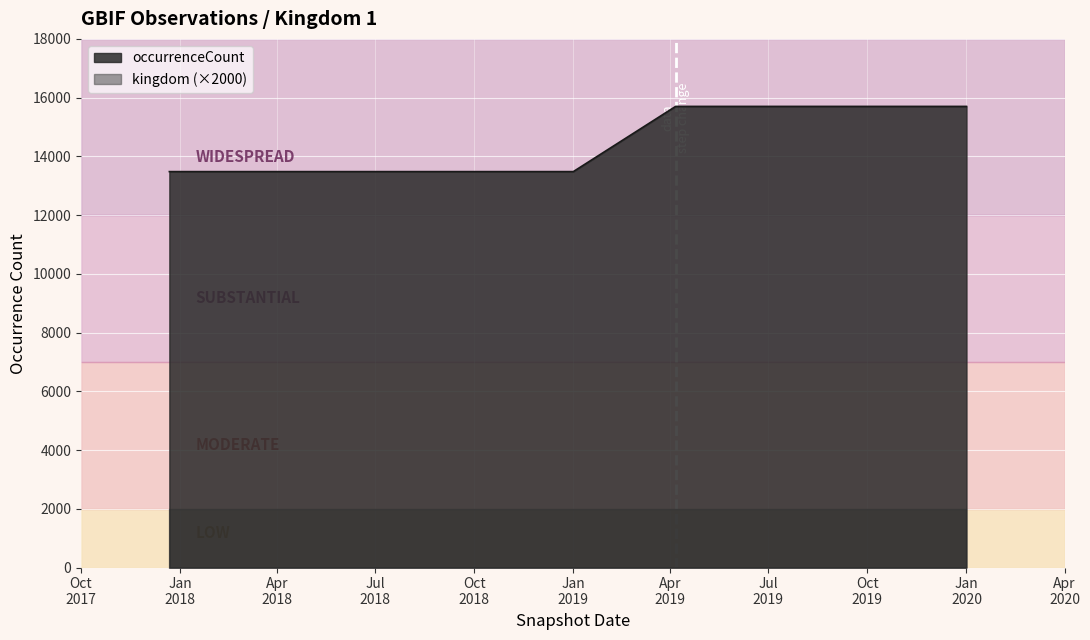

What is the maximum value shown in the chart?

15701